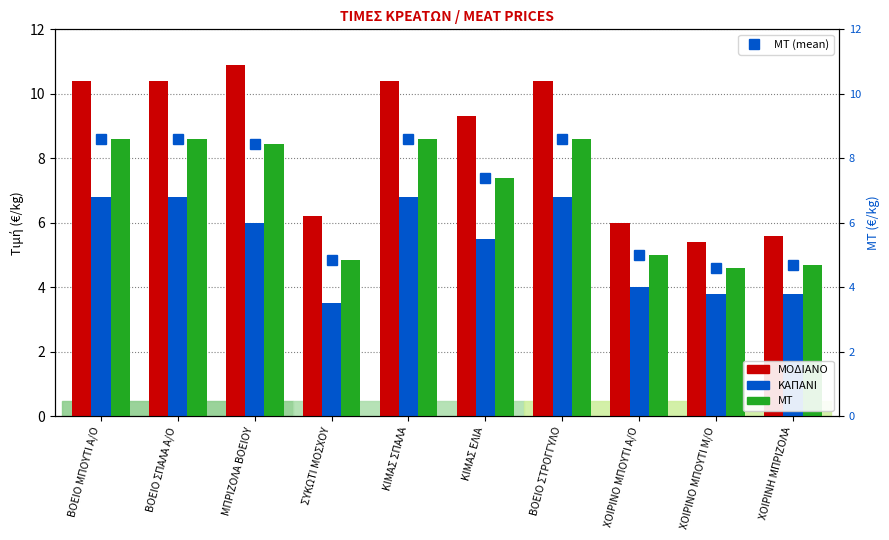

What is the label of the 4th bar from the right?

ΒΟΕΙΟ ΣΤΡΟΓΓΥΛΟ